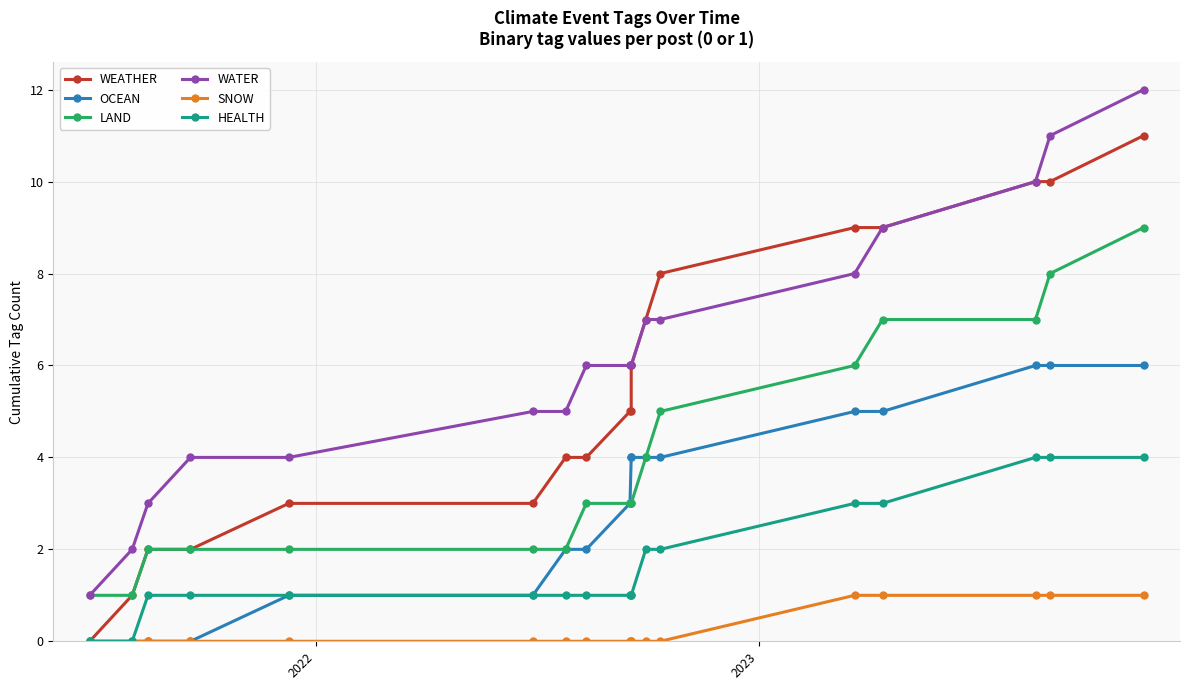

The OCEAN series shows 7 at 9. True or false?

False